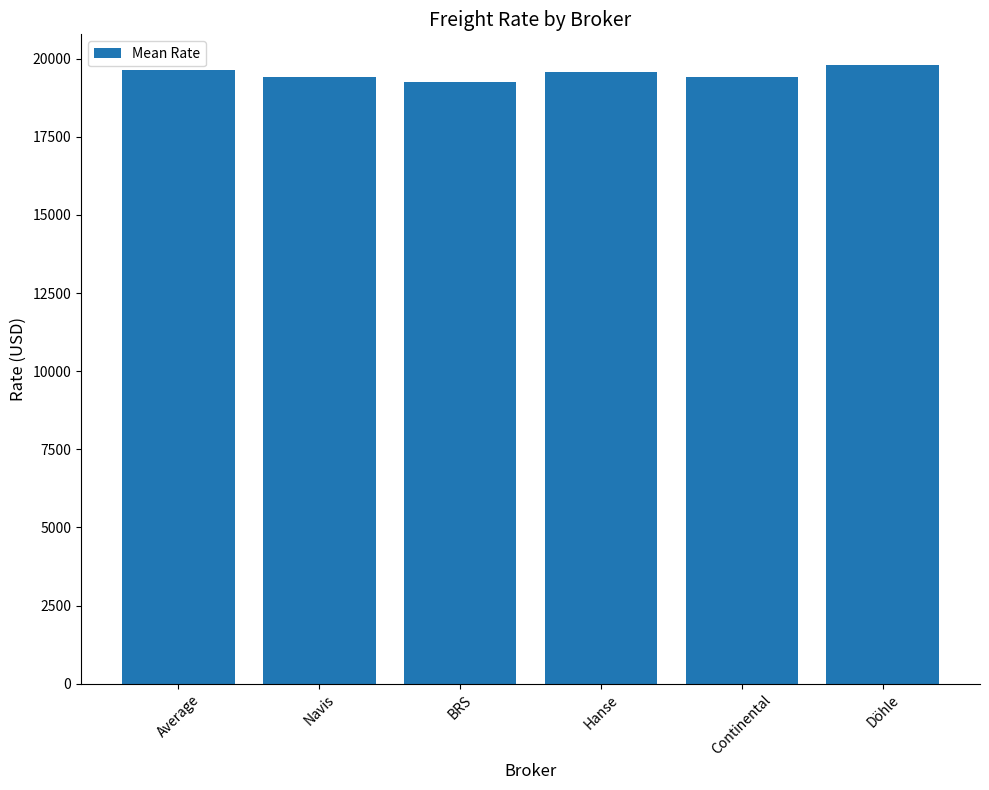

How many data points are less than 19561?

3